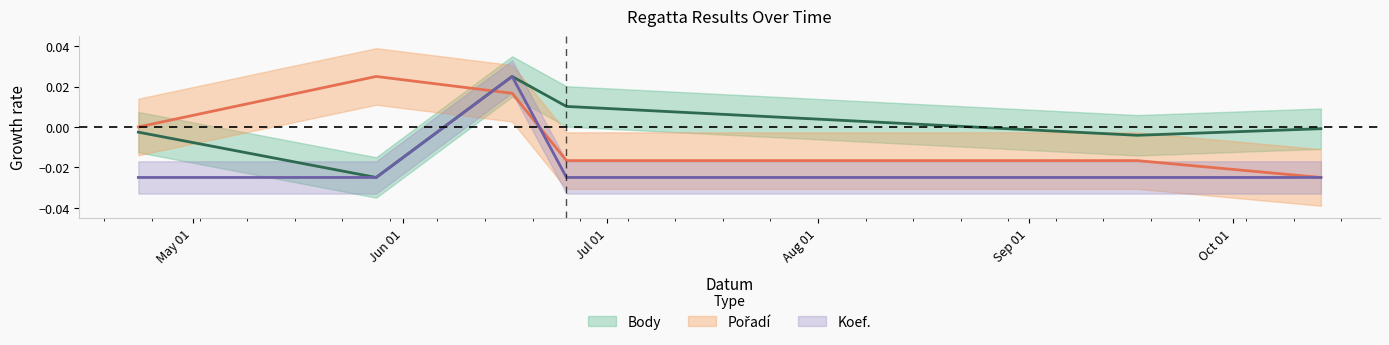

In Body, how many points are higher than both neighbors (excluding endpoints)?

1